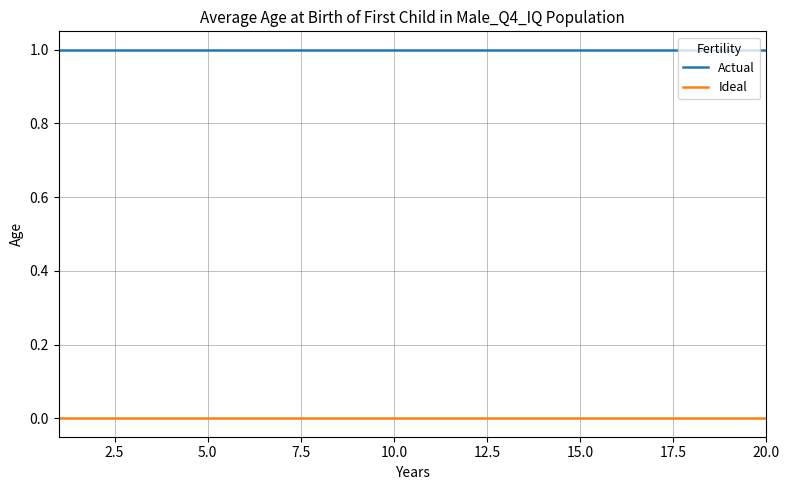

List the series in order of their peak value, lowest first.

Ideal, Actual